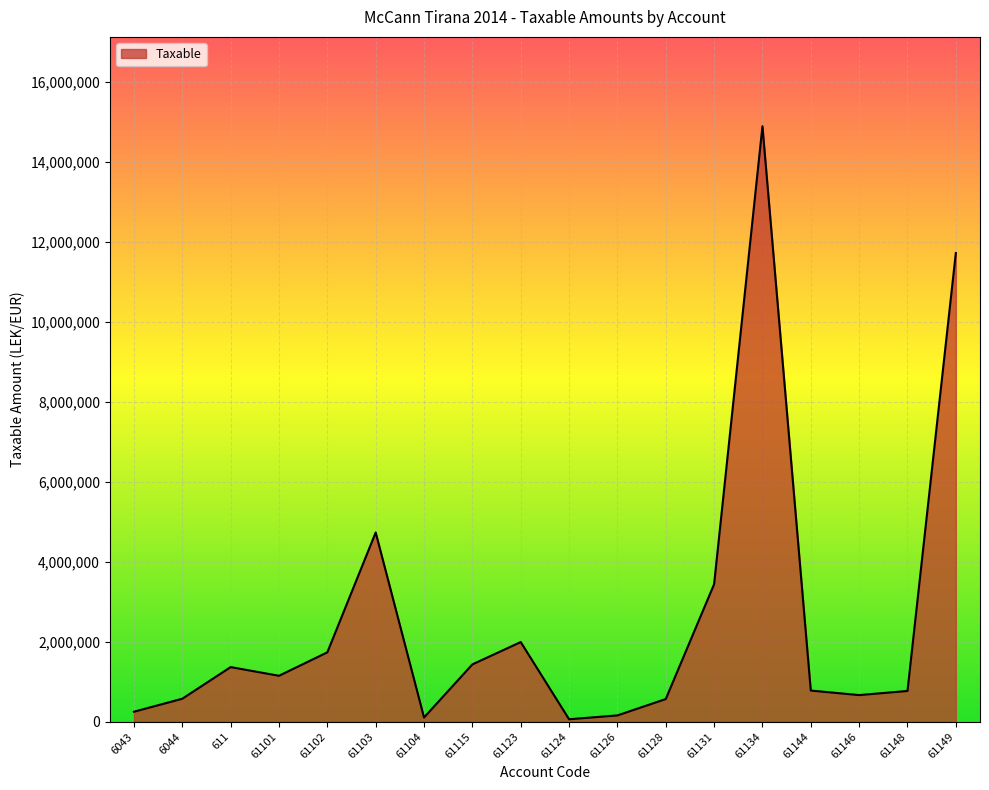

Where does the data first go above 1149043?

611